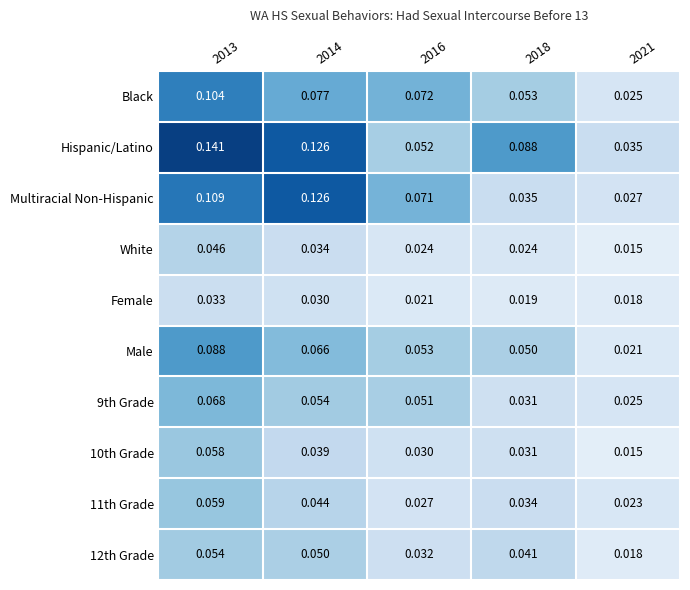

Which series has the largest total across all categories?

Hispanic/Latino